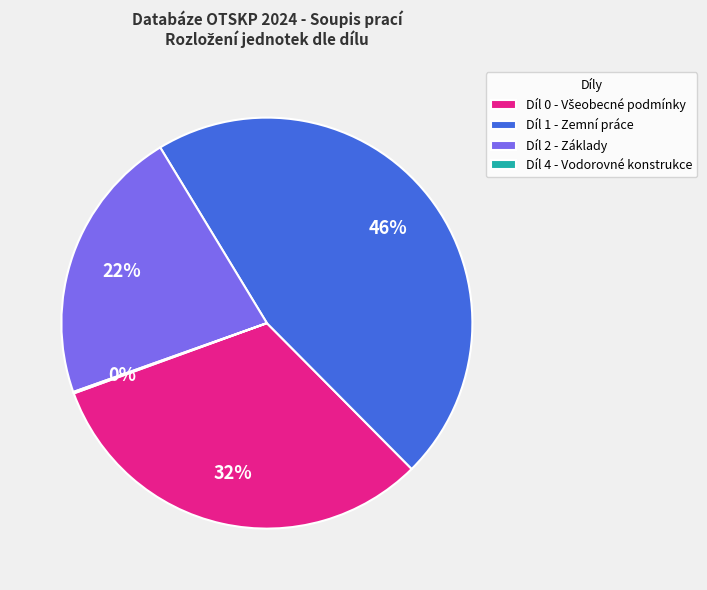

Does Díl 1 - Zemní práce account for over 50% of the chart?

No